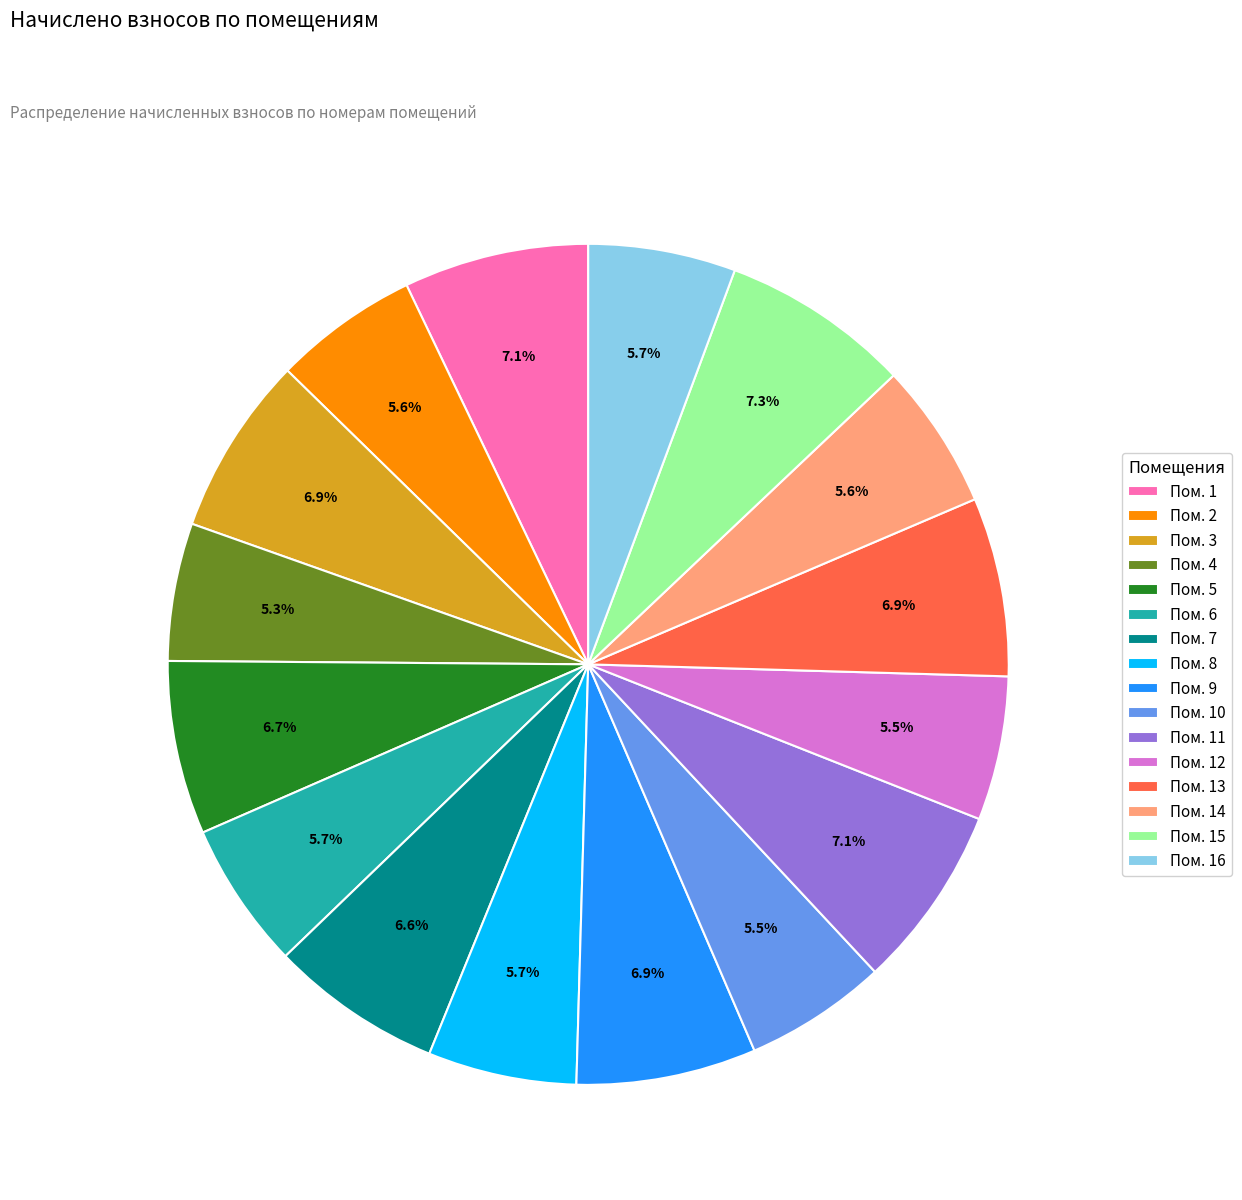

Does Пом. 15 account for over 50% of the chart?

No